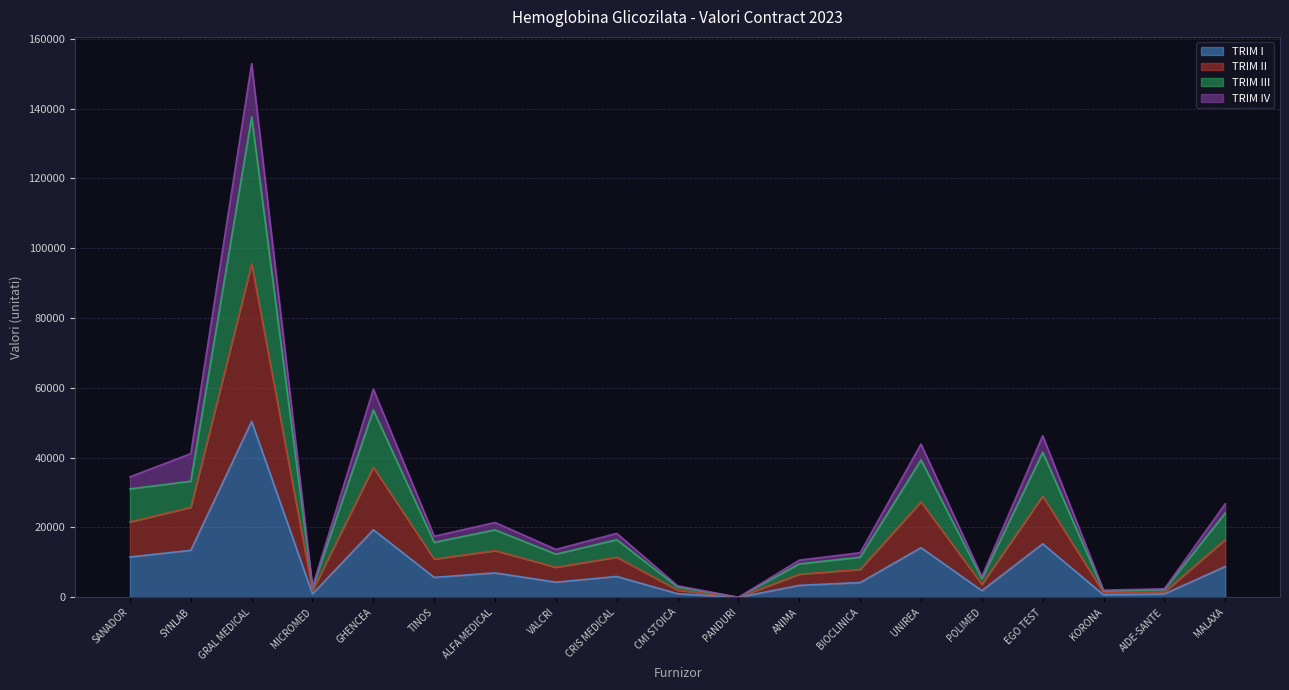

What are all the series names shown in the legend?

TRIM I, TRIM II, TRIM III, TRIM IV